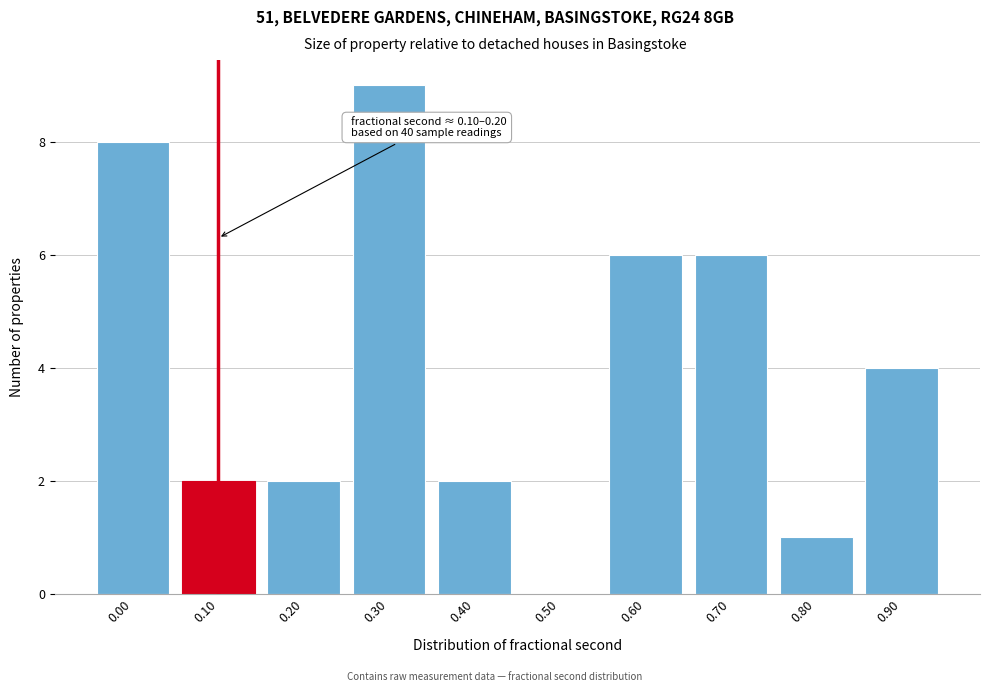

Reading left to right, transcribe all the data shown in this chart.

0.00=8	0.10=2	0.20=2	0.30=9	0.40=2	0.50=0	0.60=6	0.70=6	0.80=1	0.90=4